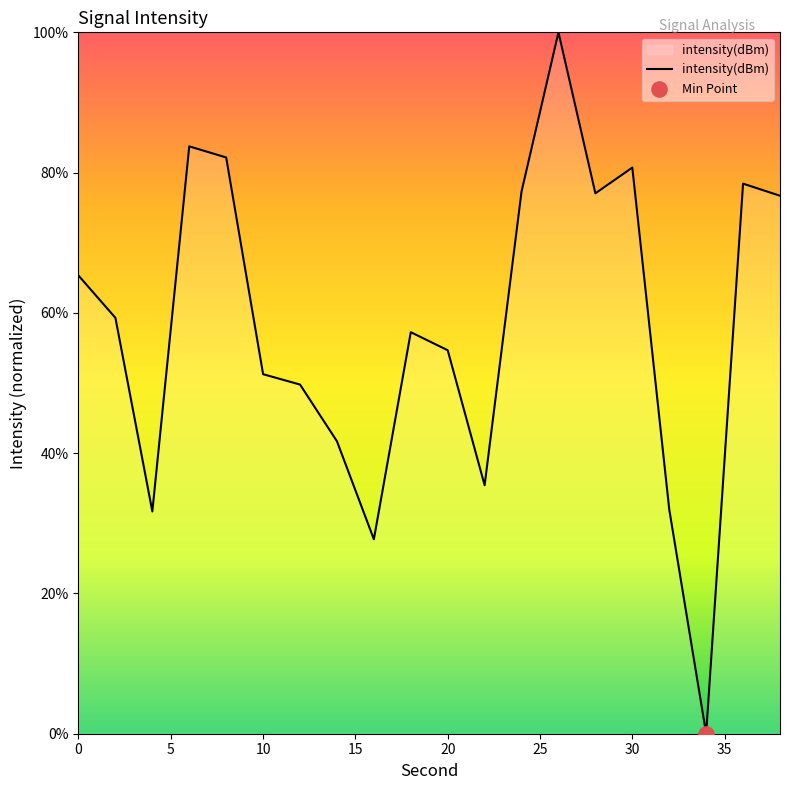

What is the maximum value shown in the chart?

100.0